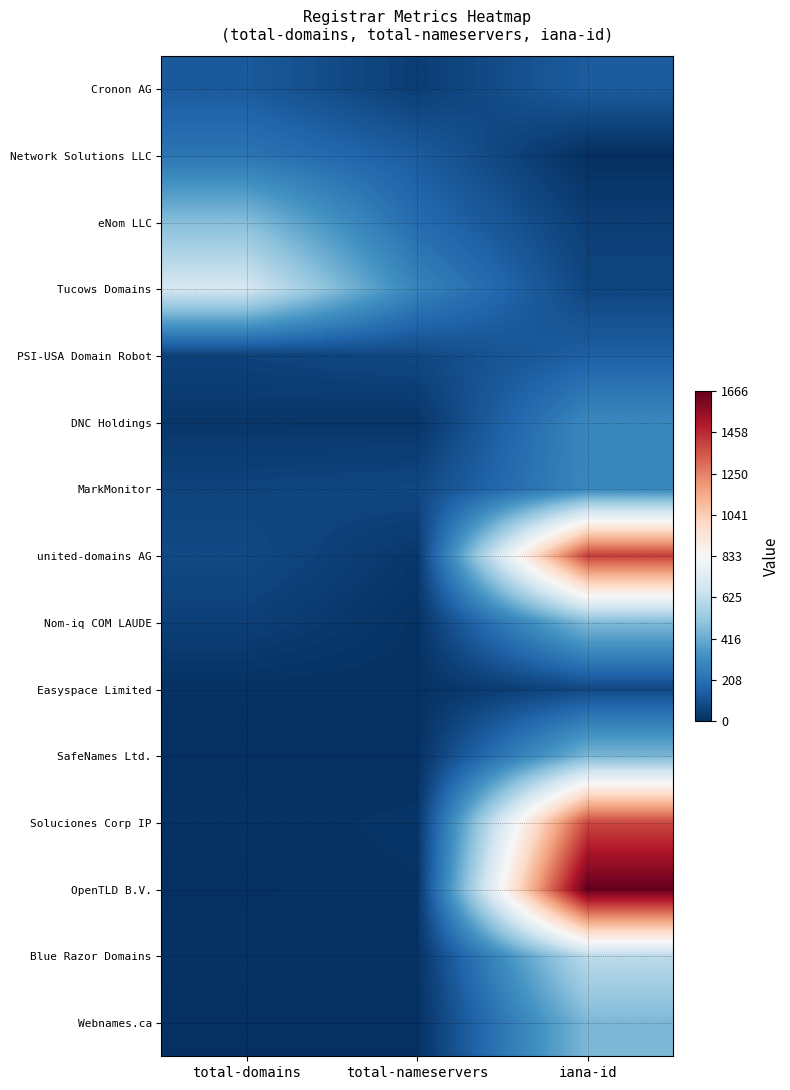

Rank the series at total-domains from highest to lowest value.

Tucows Domains, eNom LLC, Network Solutions LLC, Cronon AG, united-domains AG, MarkMonitor, PSI-USA Domain Robot, Nom-iq COM LAUDE, DNC Holdings, Blue Razor Domains, Soluciones Corp IP, Easyspace Limited, SafeNames Ltd., OpenTLD B.V., Webnames.ca